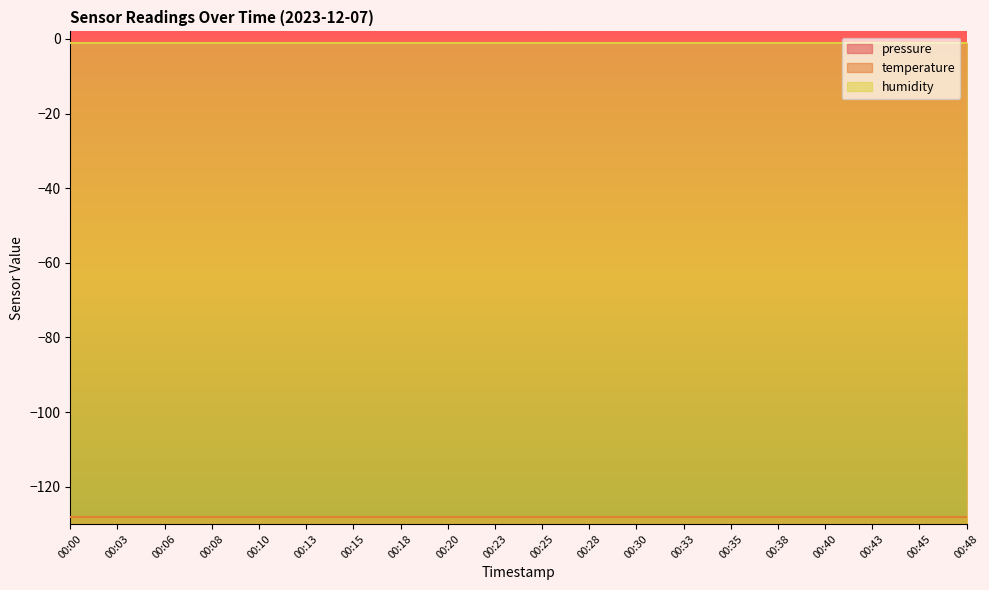

Which series changed the most between 00:13 and 00:28?

pressure